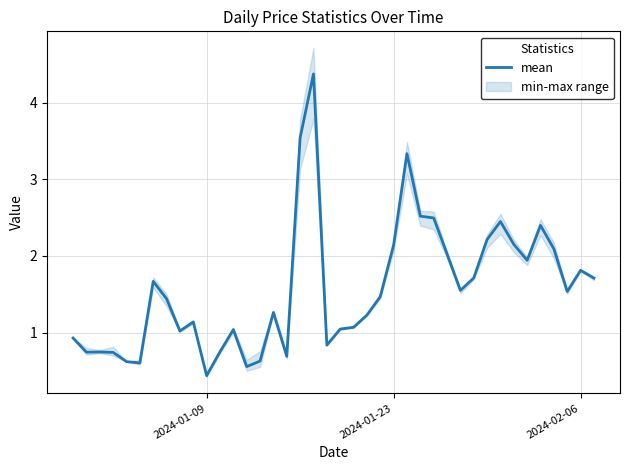

At which label does mean reach its minimum?

2024-01-09